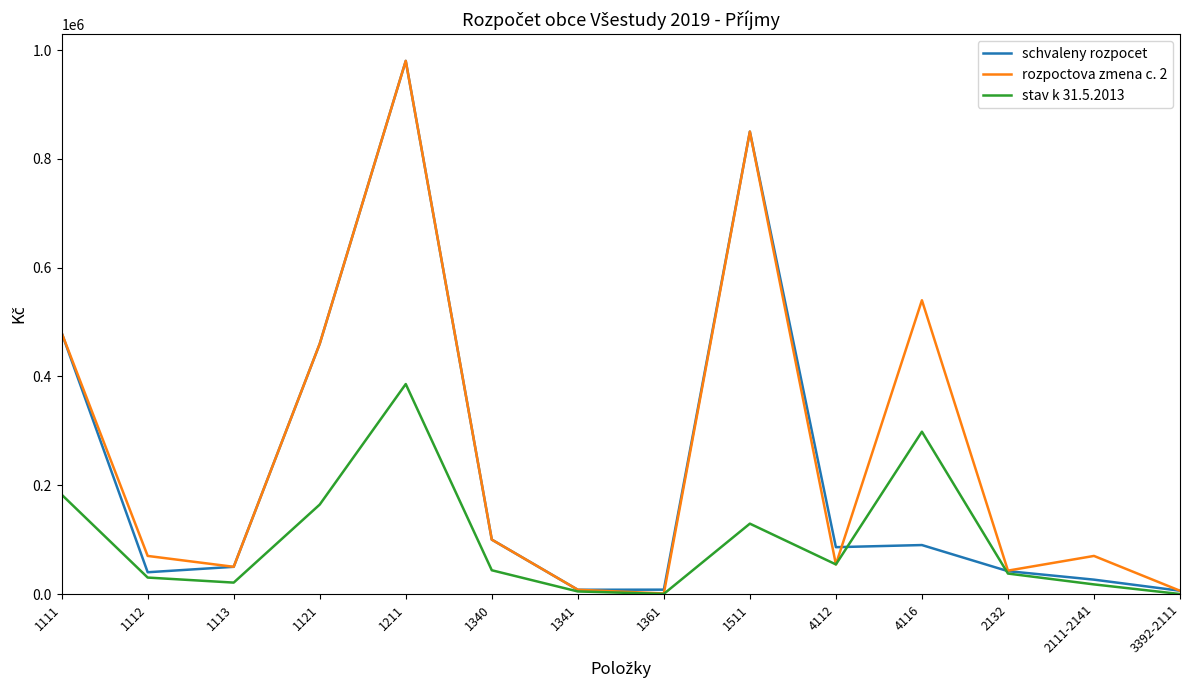

How many lines are shown in the chart?

3